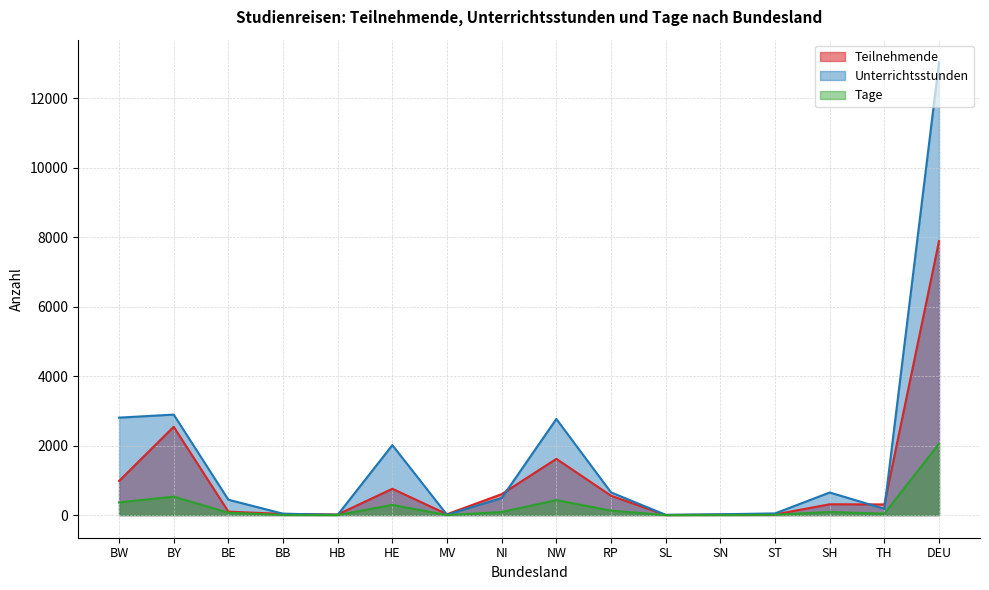

At how many categories does at least one series exceed 12683?

1